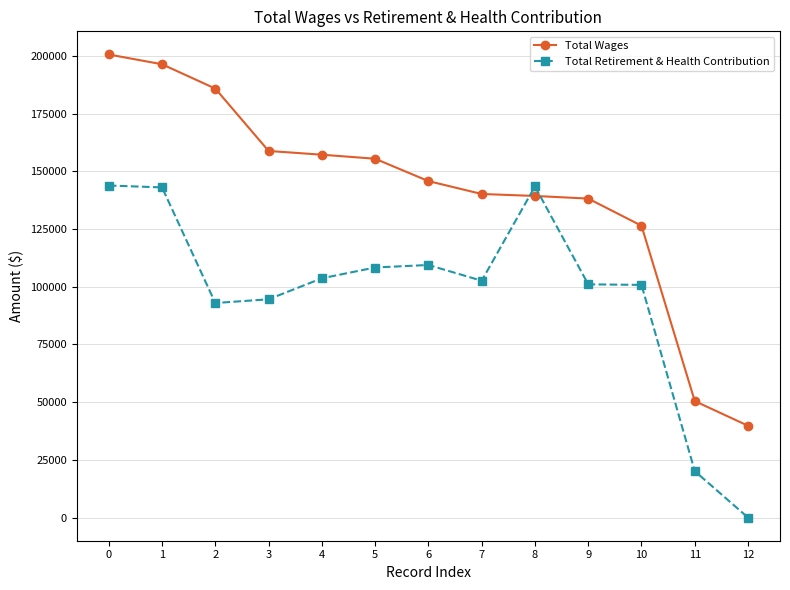

At which label is Total Retirement & Health Contribution closest to 71949?

2